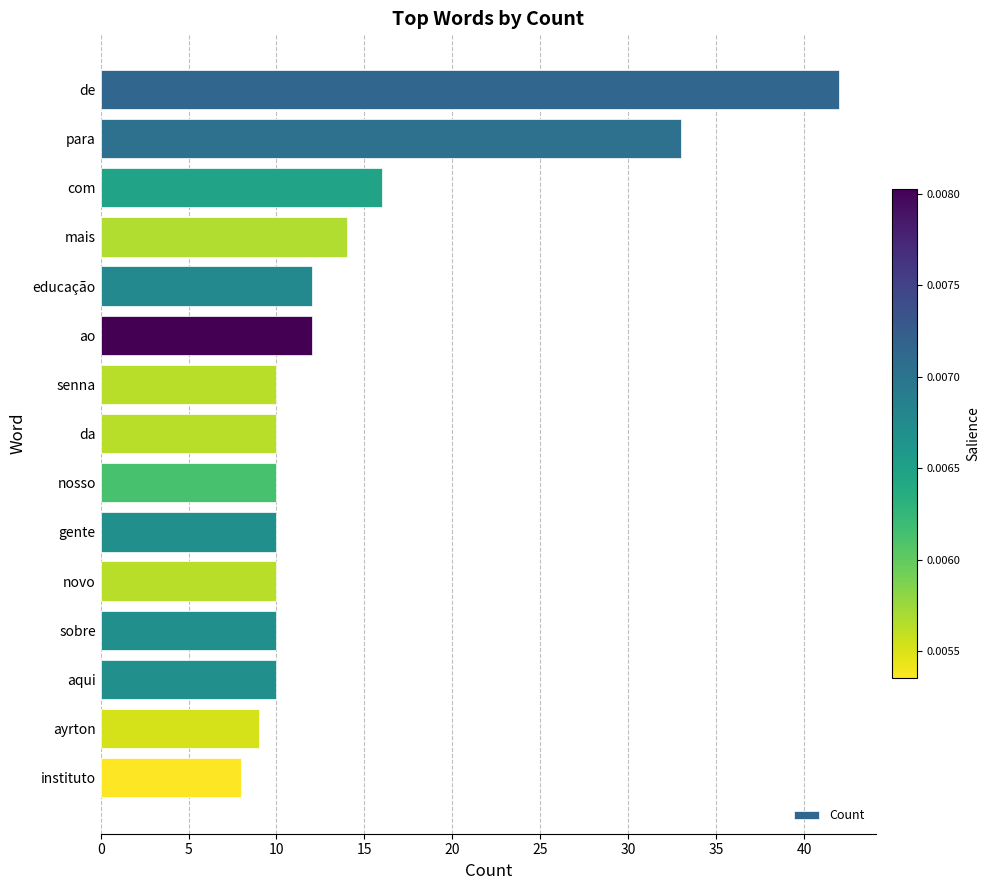

What is the label of the 12th bar from the bottom?

mais